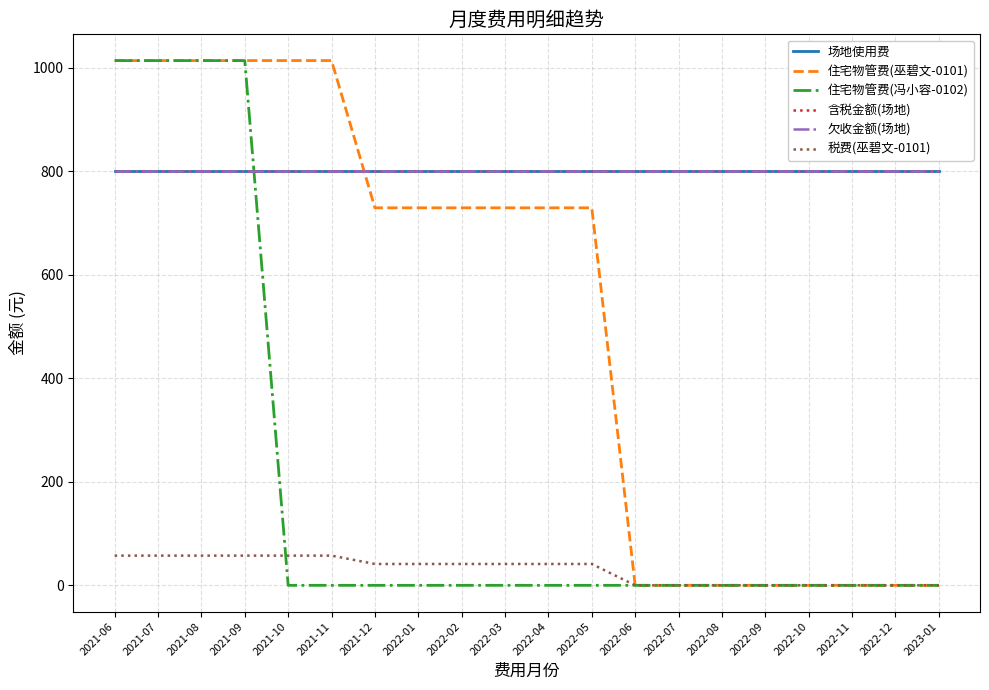

What is the greatest value displayed?

1013.6